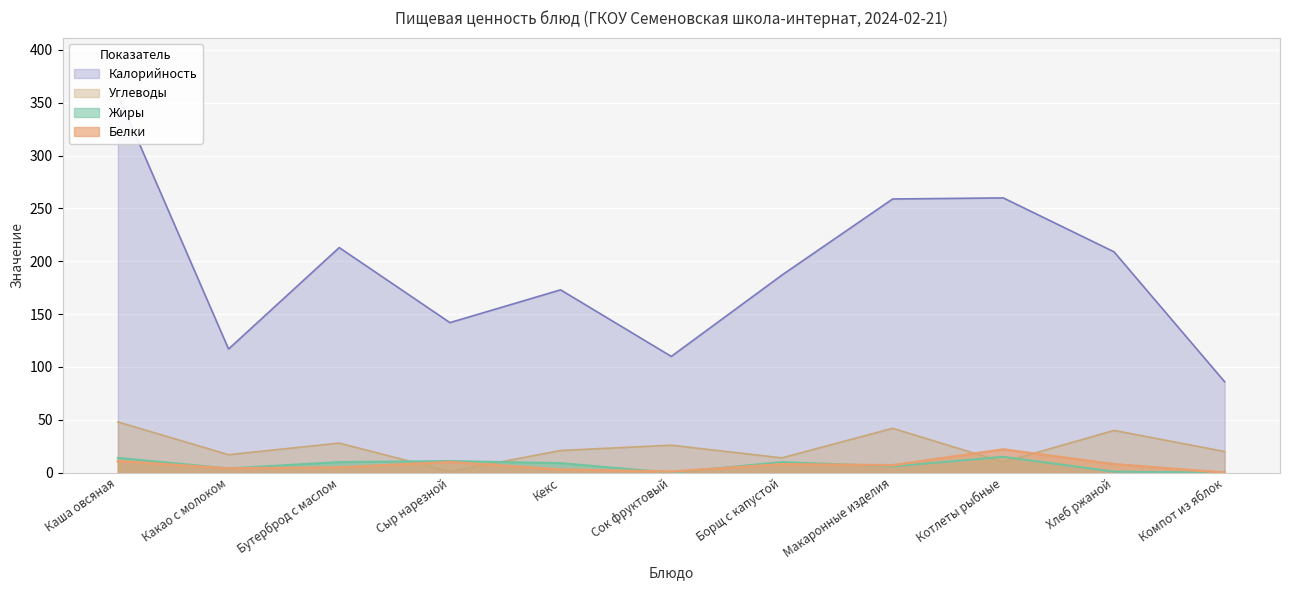

At which category does the chart reach its peak across all series?

Каша овсяная